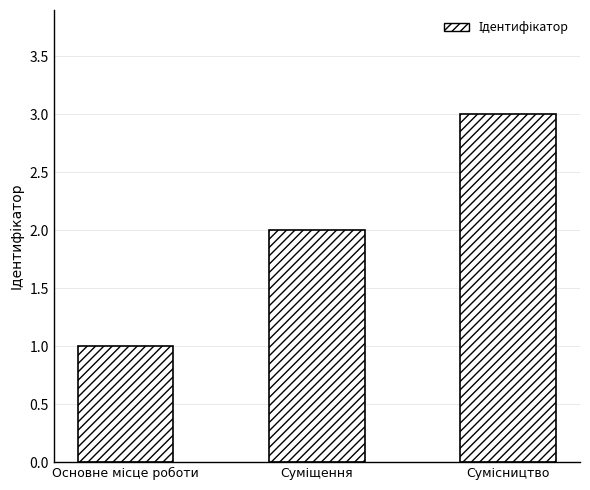

What is the difference between the maximum and minimum values?

2